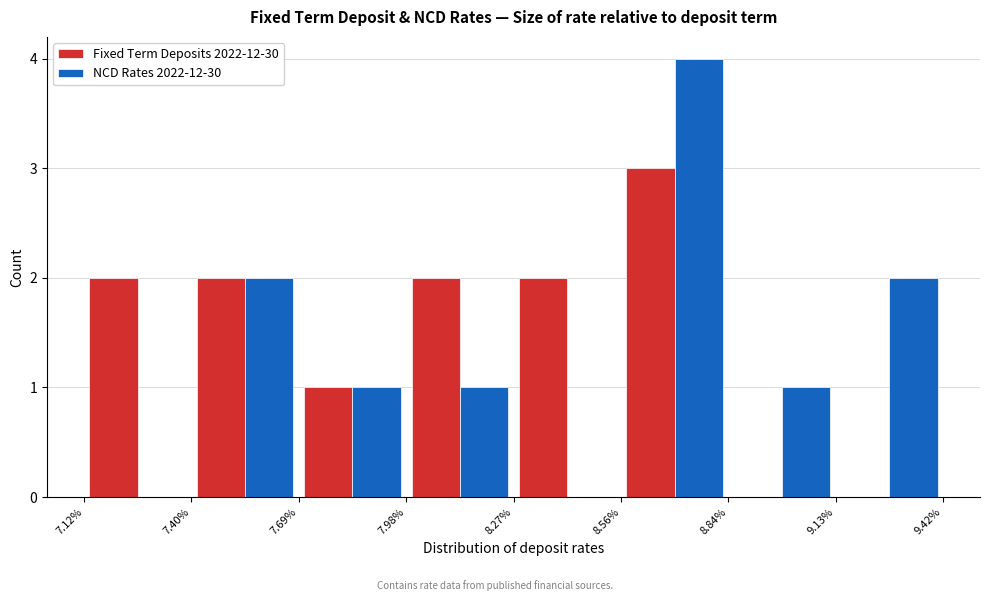

Reading left to right, list every range on the x-axis with the height of the bar of each series over it. The values are not printed on the chart, so give them approximately, as read against the axis.

7.12% to 7.40%: Fixed Term Deposits 2022-12-30=2	NCD Rates 2022-12-30=0
7.40% to 7.69%: Fixed Term Deposits 2022-12-30=2	NCD Rates 2022-12-30=2
7.69% to 7.98%: Fixed Term Deposits 2022-12-30=1	NCD Rates 2022-12-30=1
7.98% to 8.27%: Fixed Term Deposits 2022-12-30=2	NCD Rates 2022-12-30=1
8.27% to 8.56%: Fixed Term Deposits 2022-12-30=2	NCD Rates 2022-12-30=0
8.56% to 8.84%: Fixed Term Deposits 2022-12-30=3	NCD Rates 2022-12-30=4
8.84% to 9.13%: Fixed Term Deposits 2022-12-30=0	NCD Rates 2022-12-30=1
9.13% to 9.42%: Fixed Term Deposits 2022-12-30=0	NCD Rates 2022-12-30=2